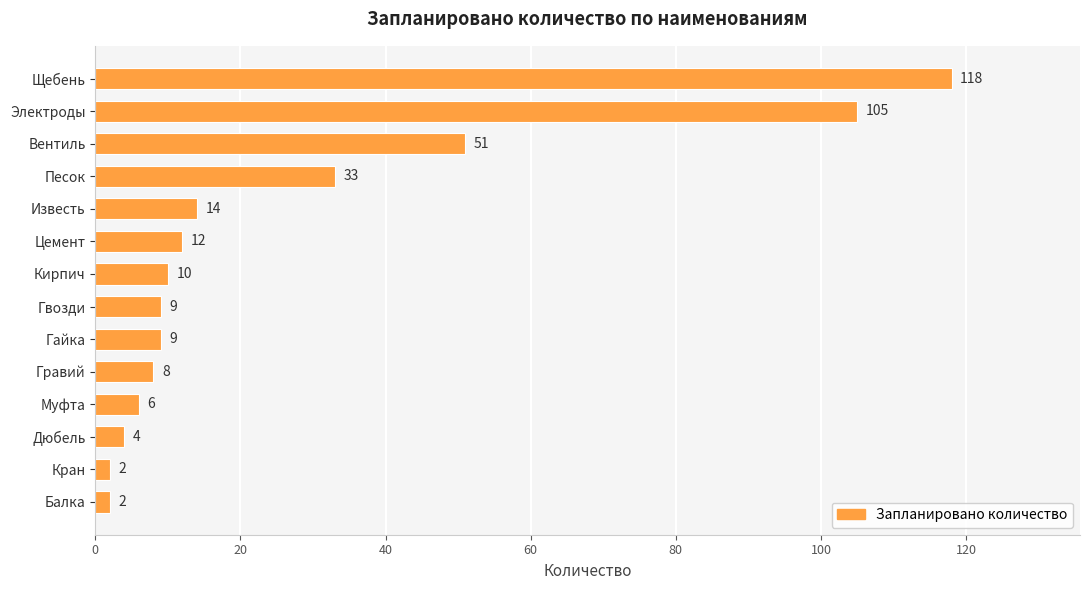

Which label corresponds to the largest value in the chart?

Щебень